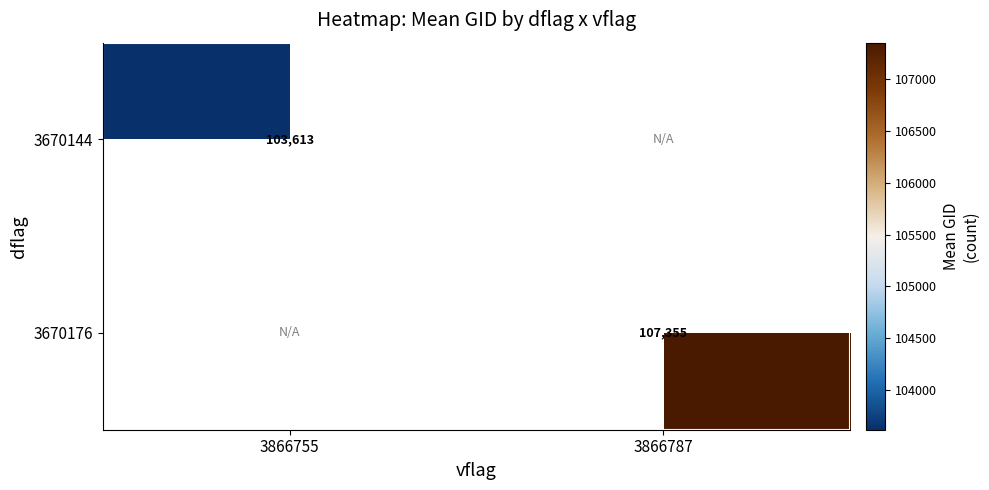

Is the value of 3670144 at 3866755 greater than the value of 3670176 at 3866787?

No